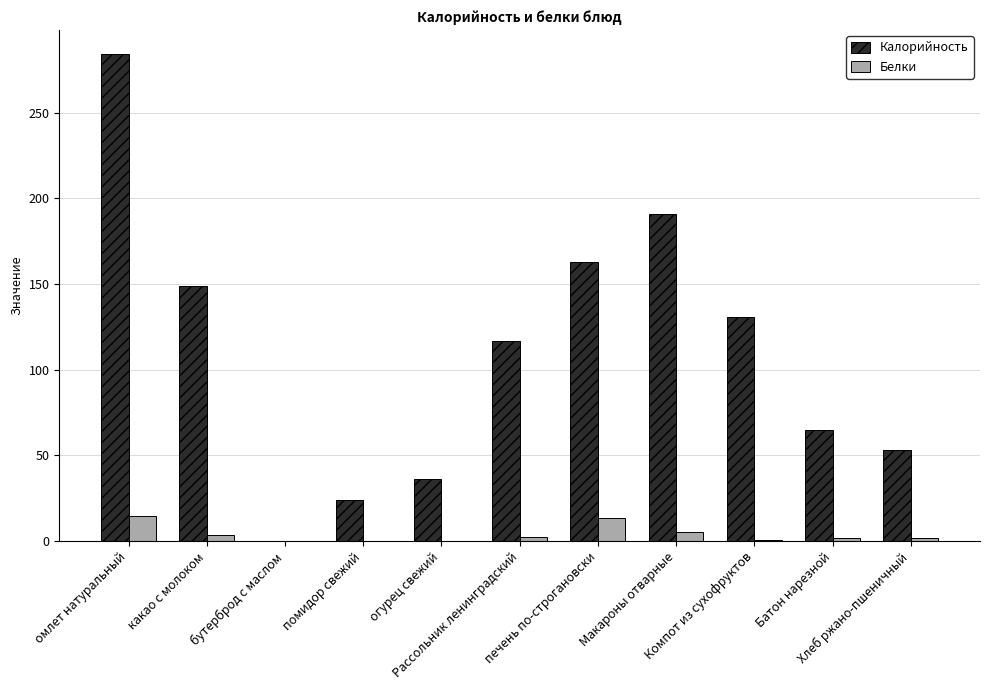

How many categories are shown in the chart?

11